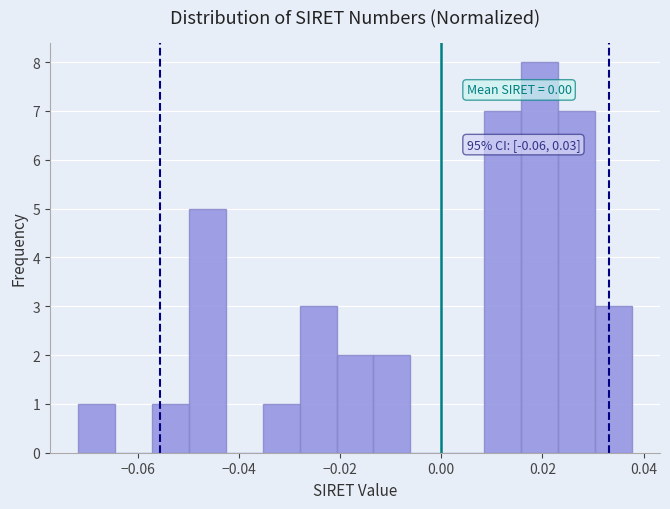

Read against the x-axis, roughly where is the centre of the tallest bar?

0.020